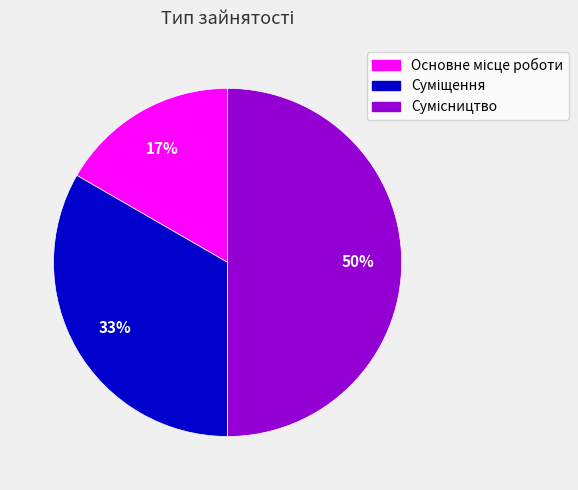

To the nearest percent, what is the average slice percentage?

33%